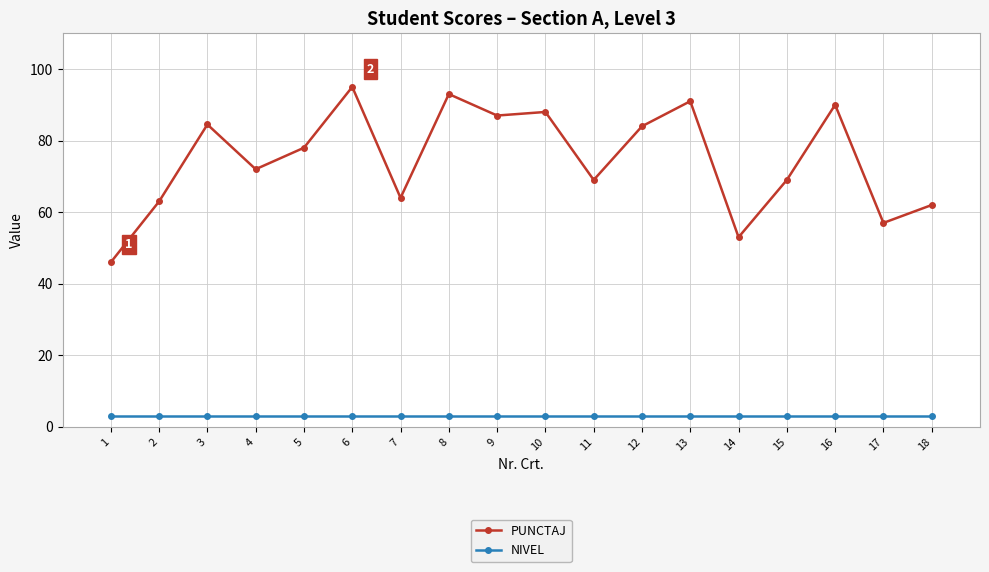

What is the value of the NIVEL point at the 17th from the left?

3.0